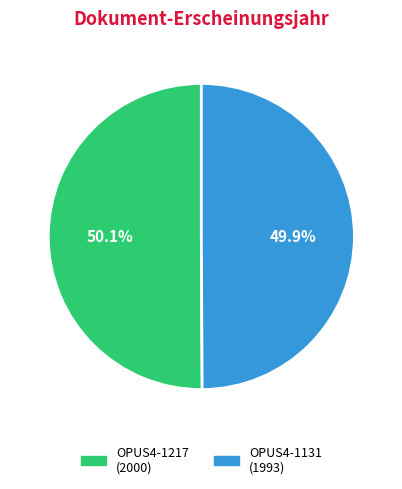

Is there a majority slice in this chart?

Yes